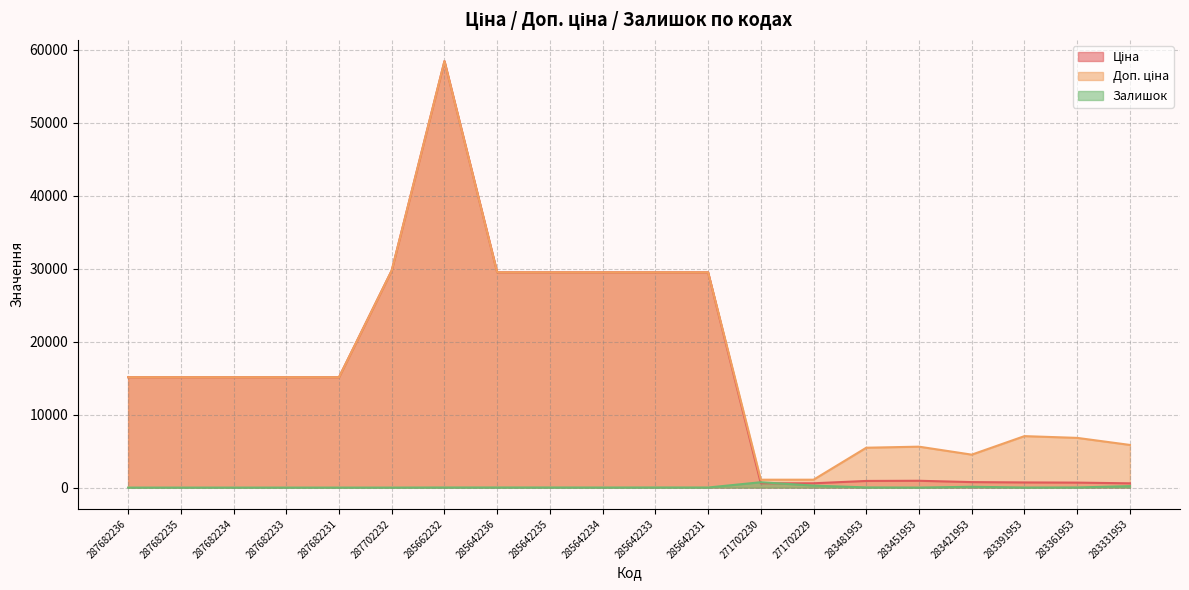

The Доп. ціна series shows 1347.3 at 283421953. True or false?

False